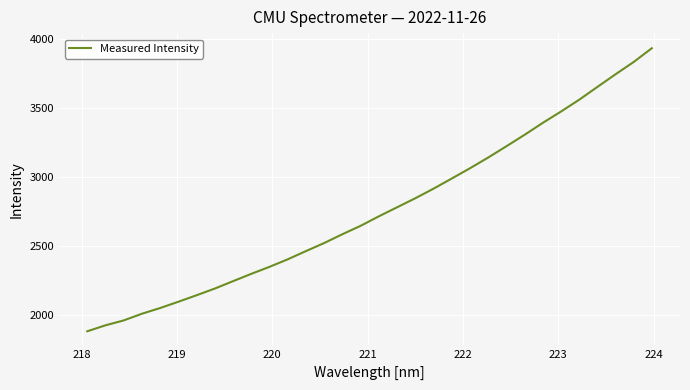

How many lines are shown in the chart?

1